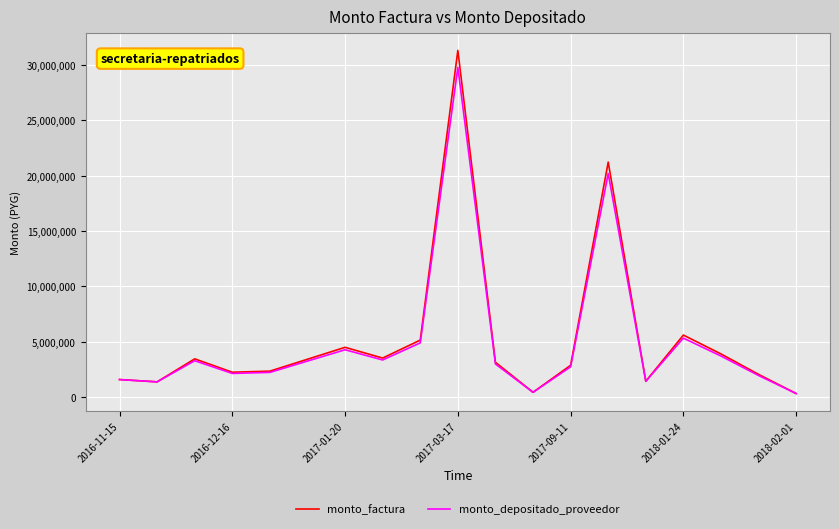

Which series has the widest spread of values?

monto_factura